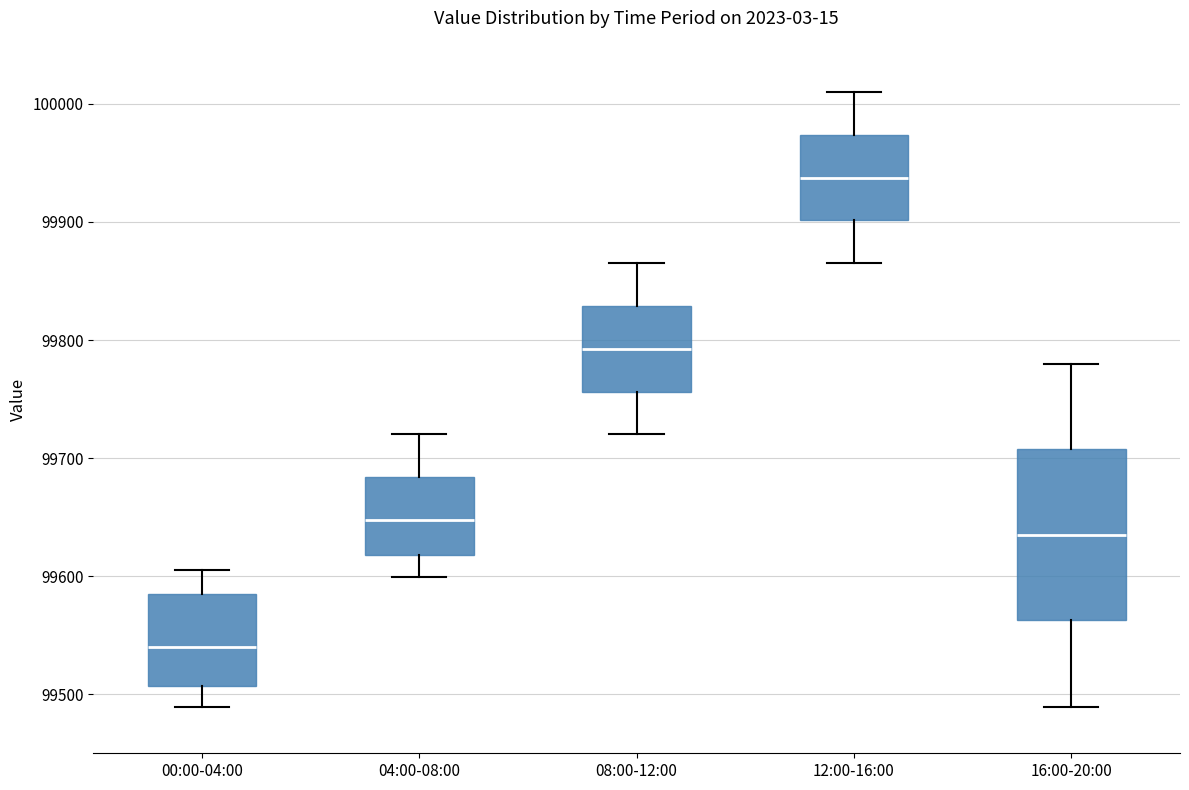

Comparing the boxes themselves (not the whiskers), which one is the tallest?

16:00-20:00